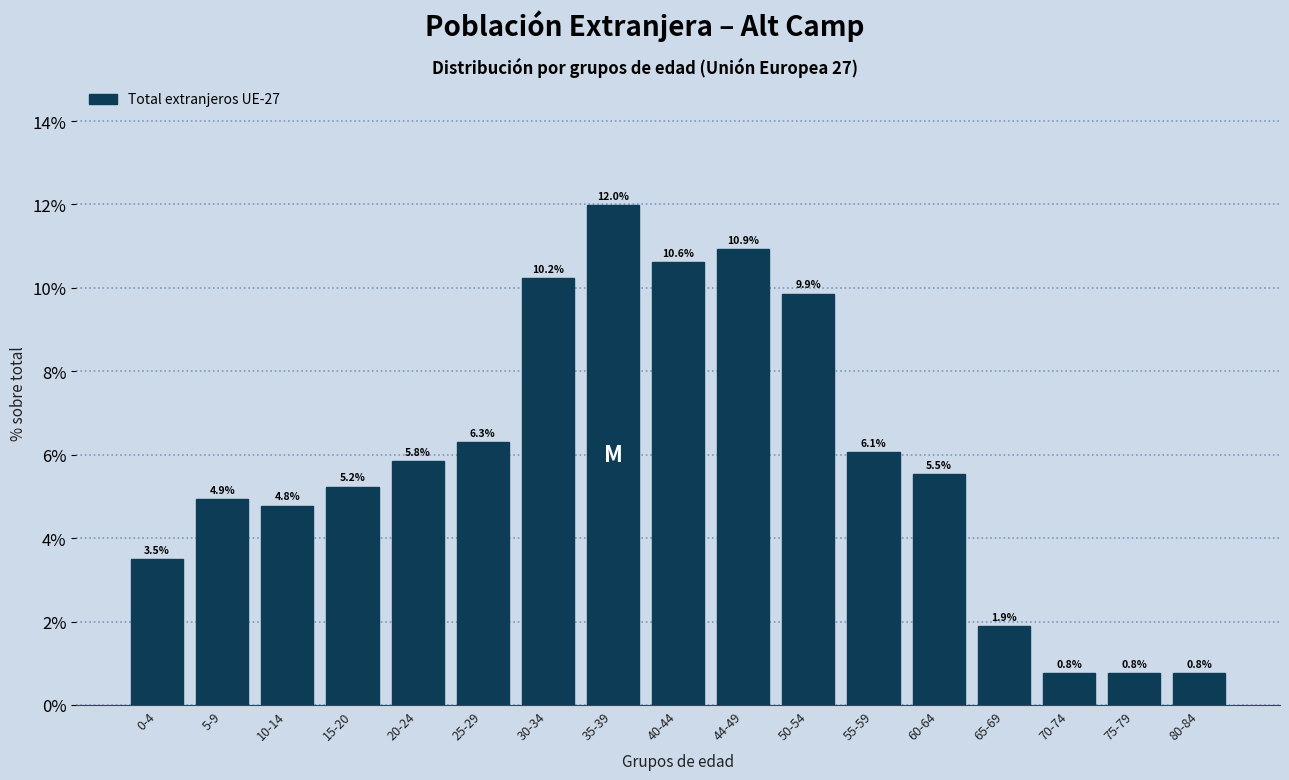

Reading left to right, list all the values displayed in this chart.

3.5	4.9	4.8	5.2	5.8	6.3	10.2	12.0	10.6	10.9	9.9	6.1	5.5	1.9	0.8	0.8	0.8